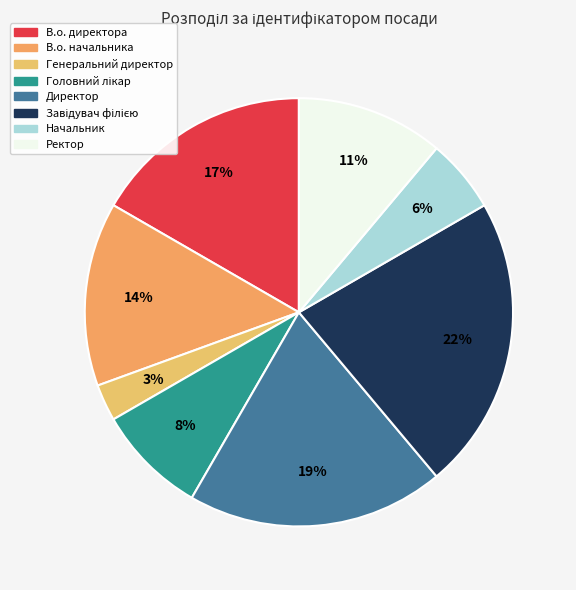

Rank the categories by value from lowest to highest.

Генеральний директор, Начальник, Головний лікар, Ректор, В.о. начальника, В.о. директора, Директор, Завідувач філією